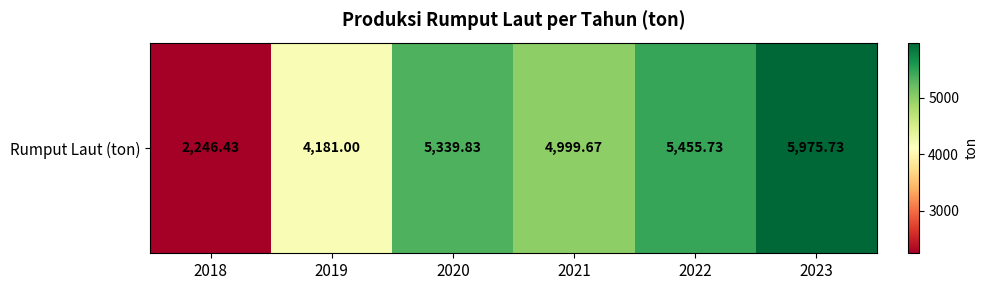

What is the greatest value displayed?

5975.7